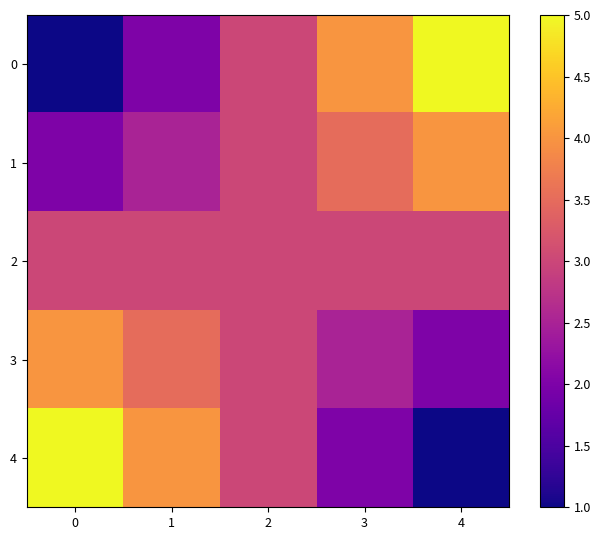

What is the difference between the highest and lowest values at 3?

2.0